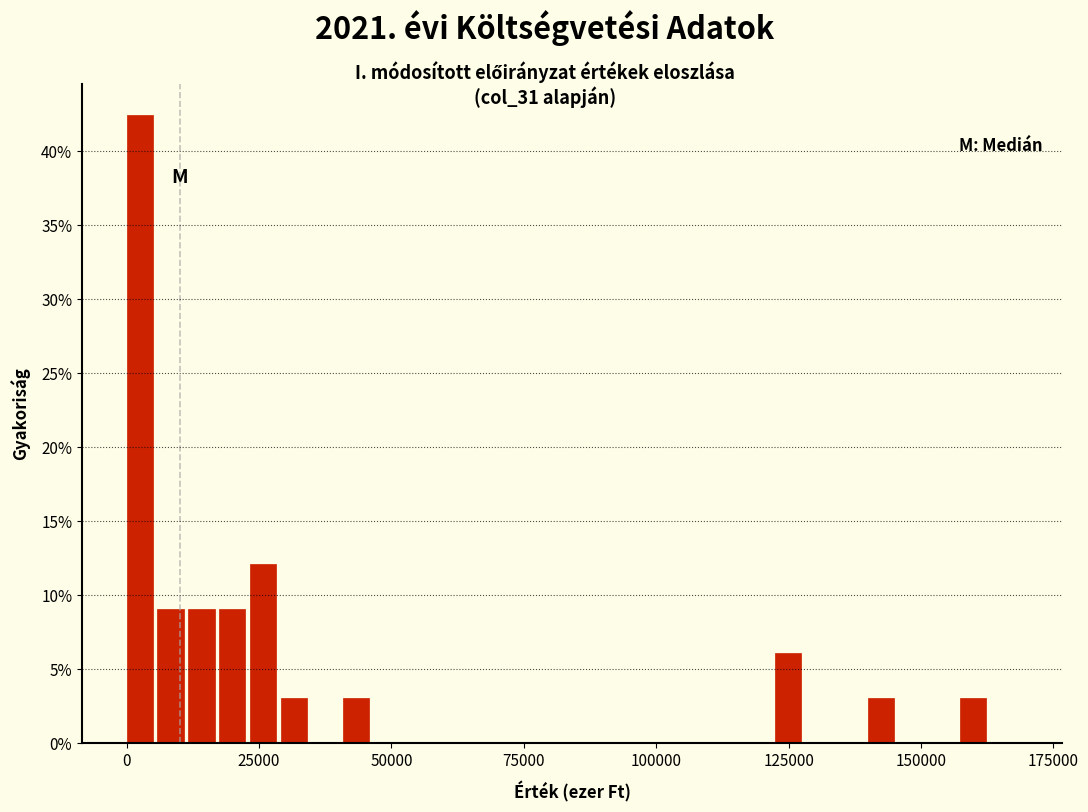

Around what value on the x-axis is the tallest bar? Give the approximate position of its centre, as read against the axis.

0